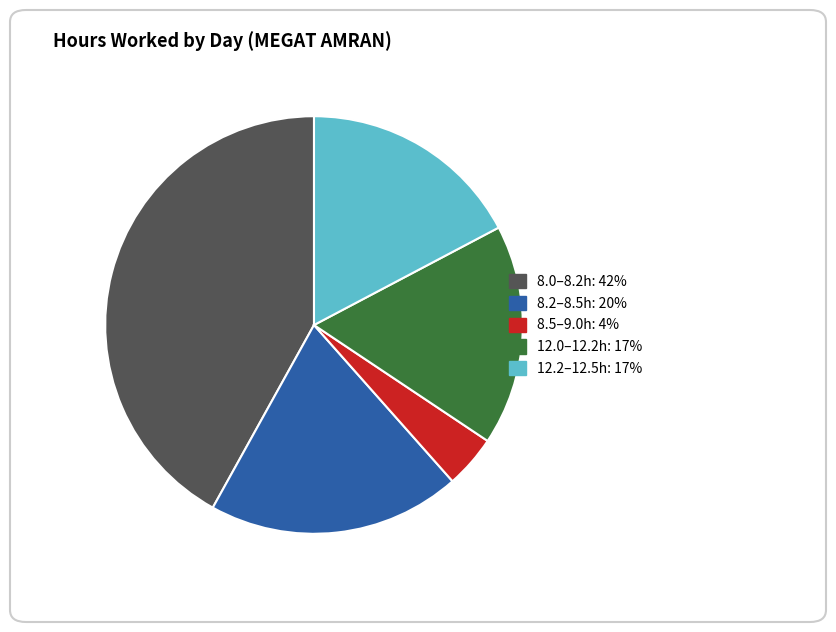

Which category has the biggest portion of the pie?

8.0–8.2h: 42%